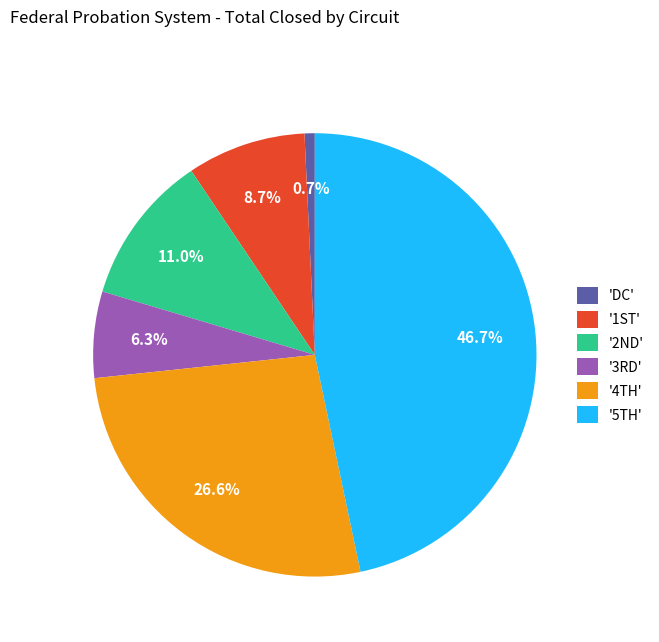

Does any single category account for the majority?

No